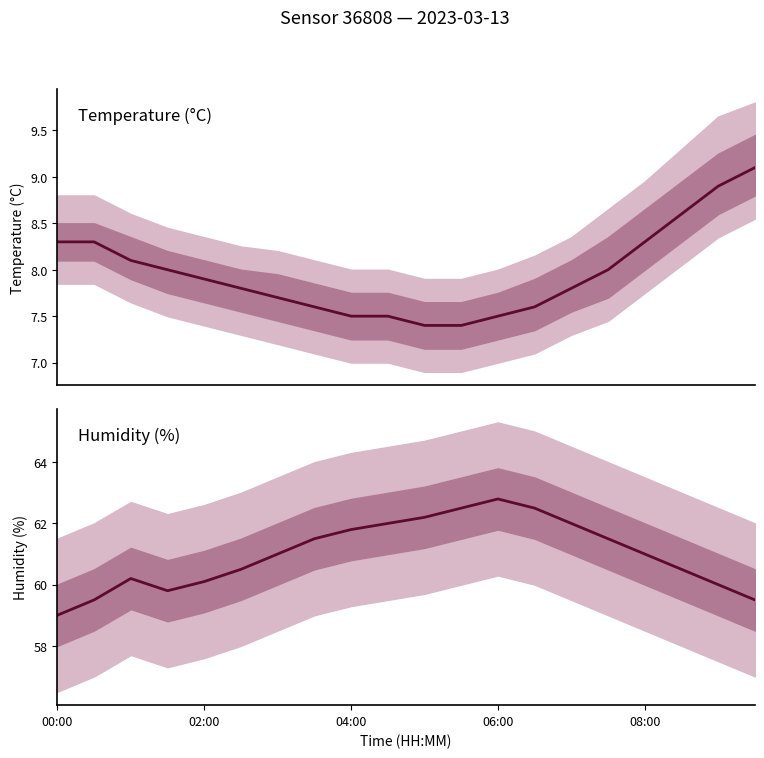

What position from the left is 6?

7